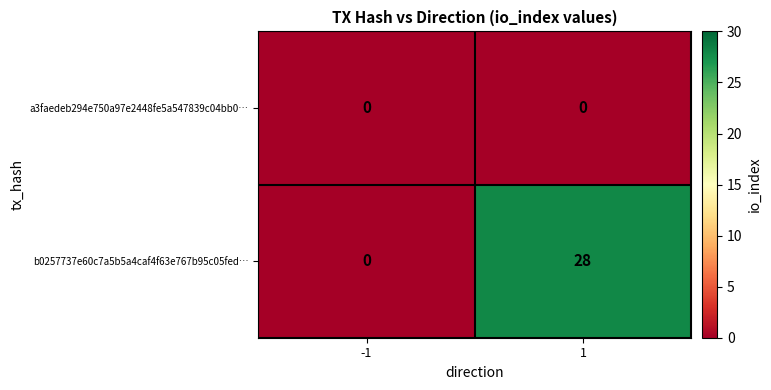

Count the number of data series in this chart.

2